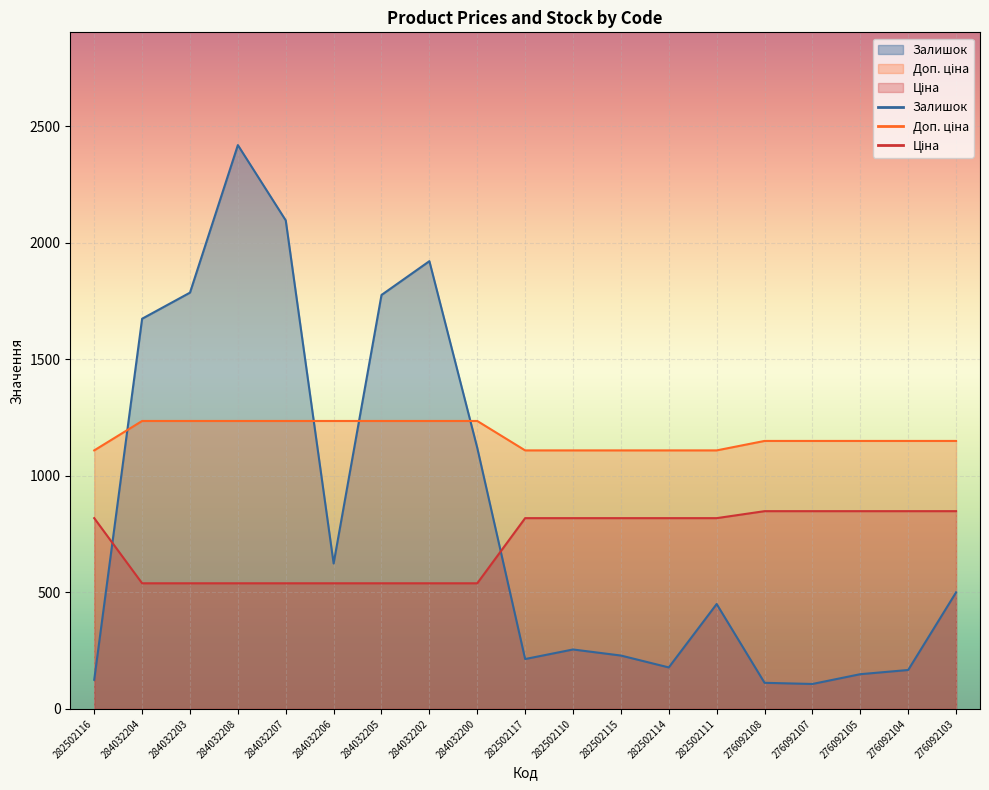

At which label does Доп. ціна first exceed 1149?

284032204